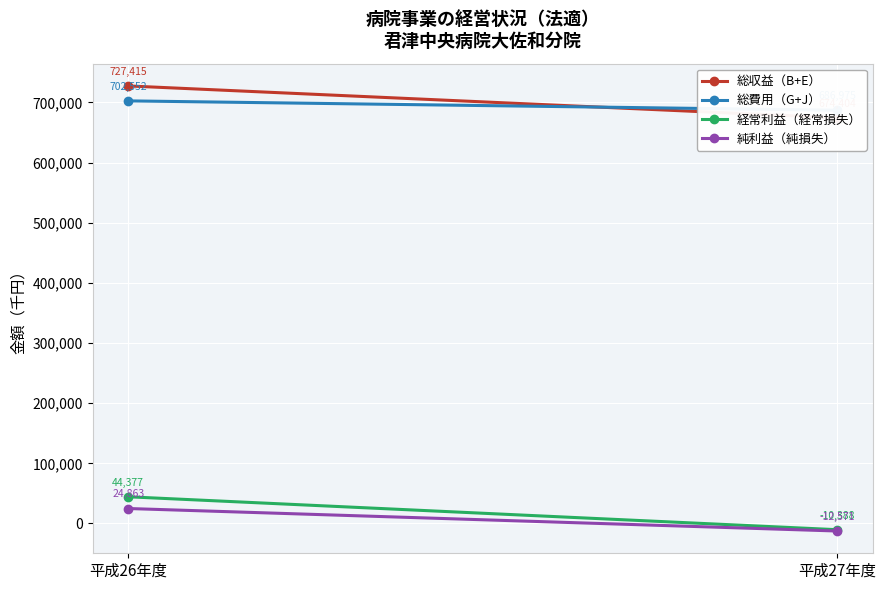

What are all the series names shown in the legend?

総収益（B+E）, 総費用（G+J）, 経常利益（経常損失）, 純利益（純損失）